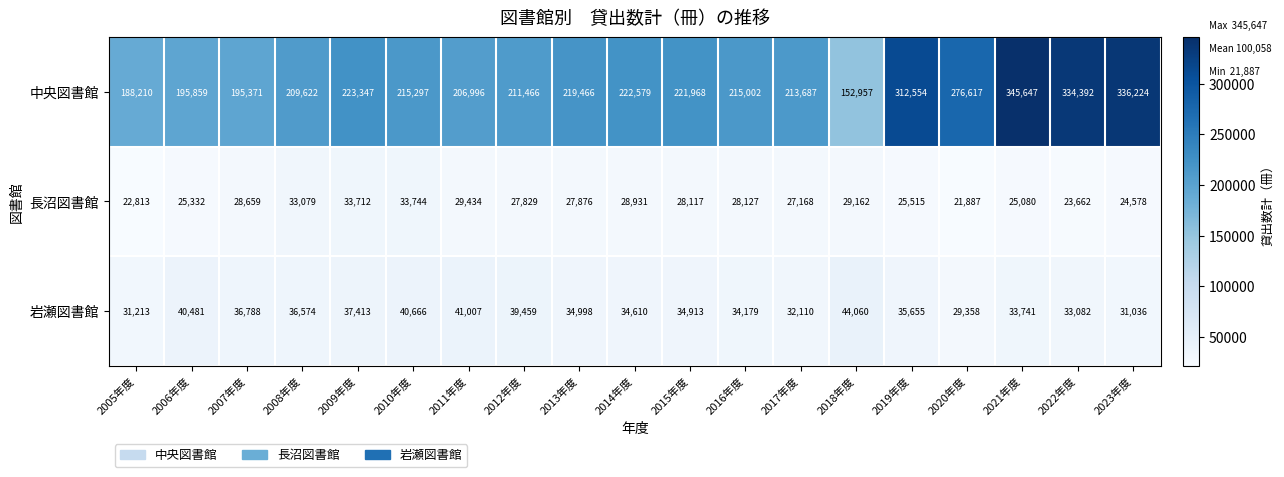

Is it true that 長沼図書館 equals 21887 at 2020年度?

True